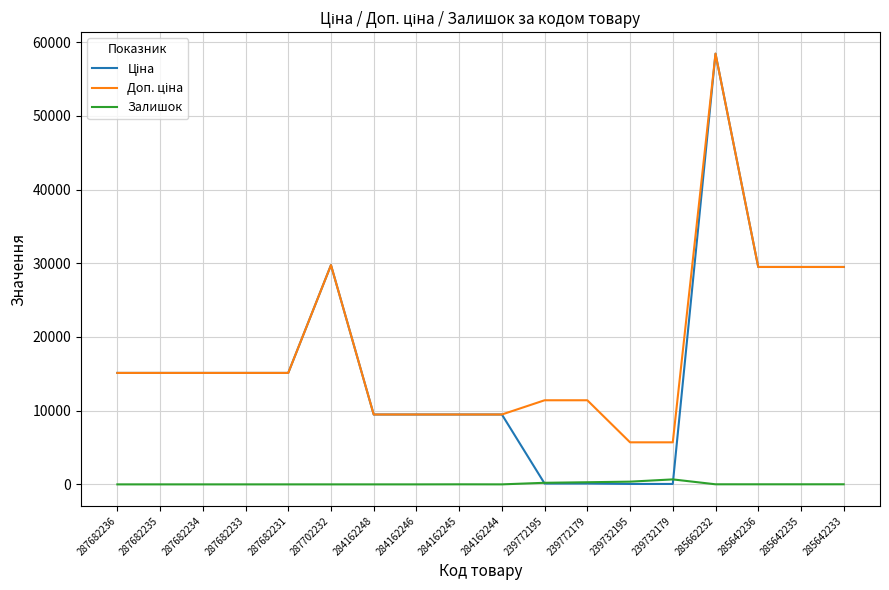

Which label corresponds to the largest value in the chart?

285662232